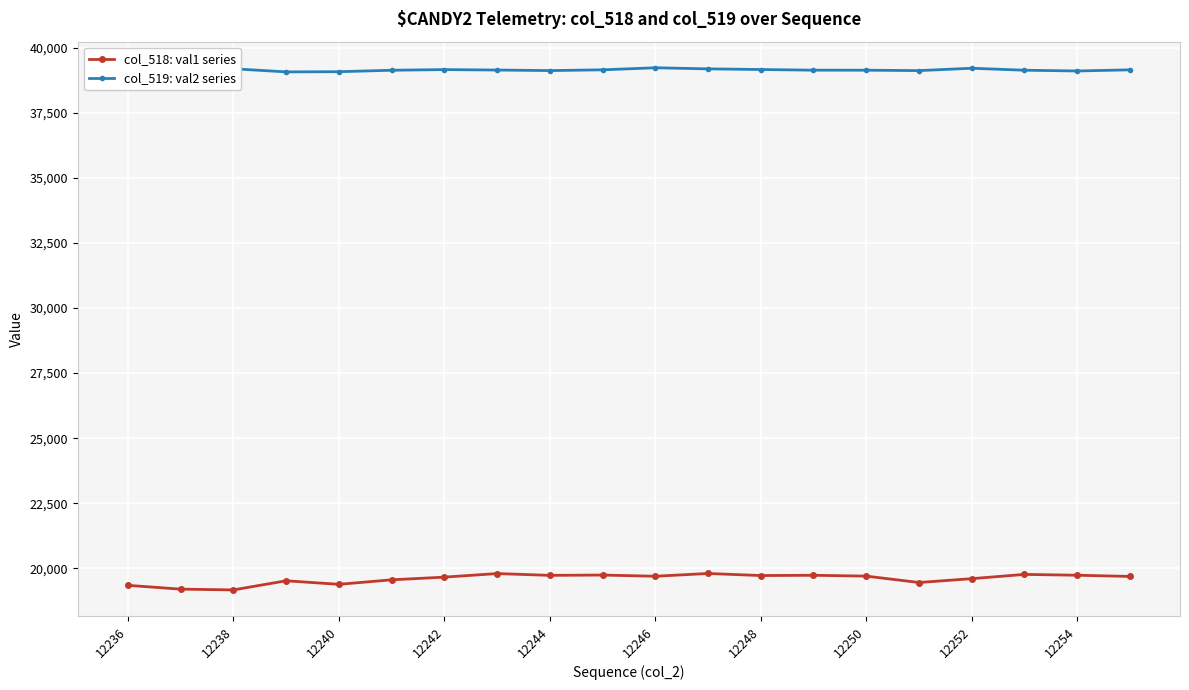

What is the lowest value of the col_518: val1 series series?

19175